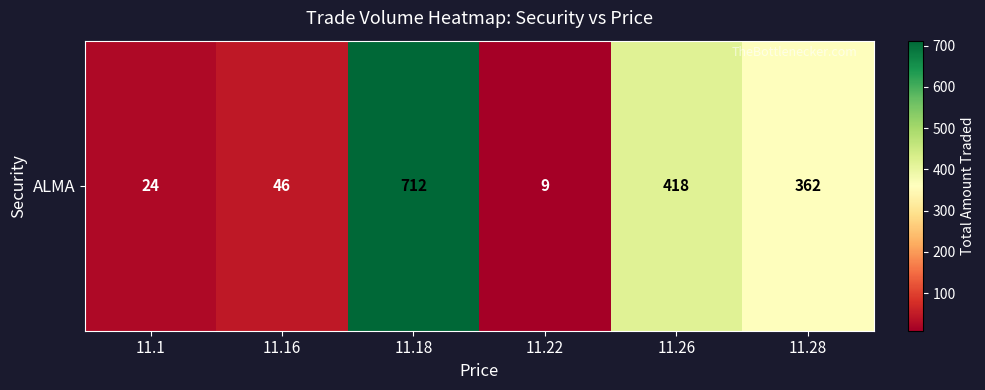

At which category does the chart reach its peak across all series?

11.18